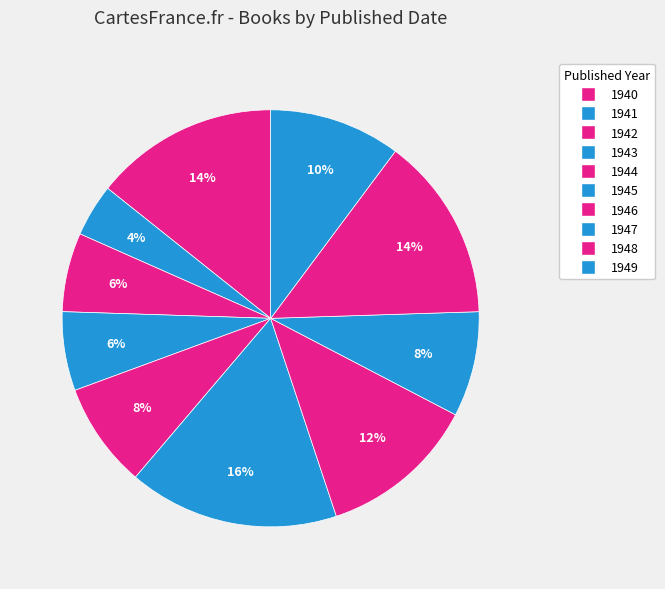

Is there any slice that represents more than half of the pie?

No